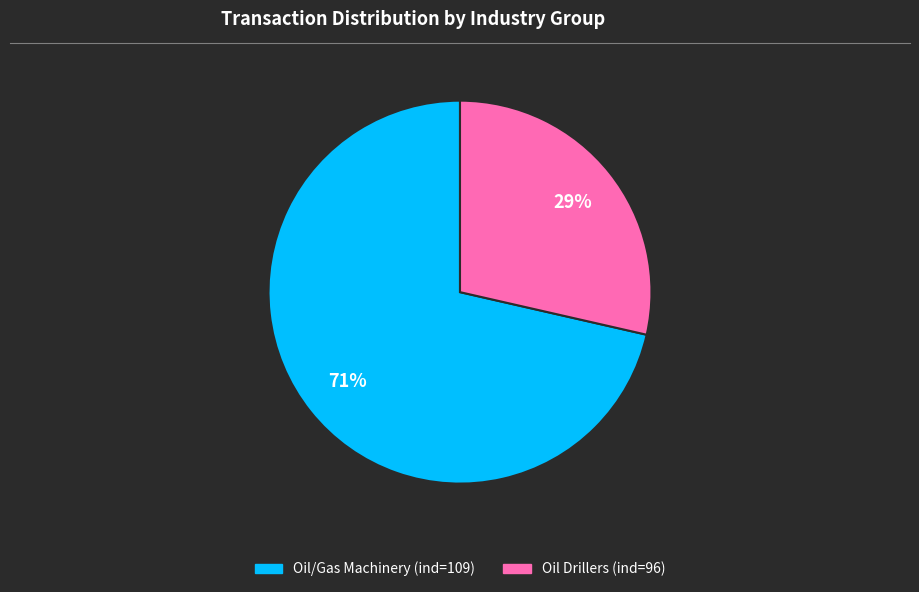

Does any single category account for the majority?

Yes